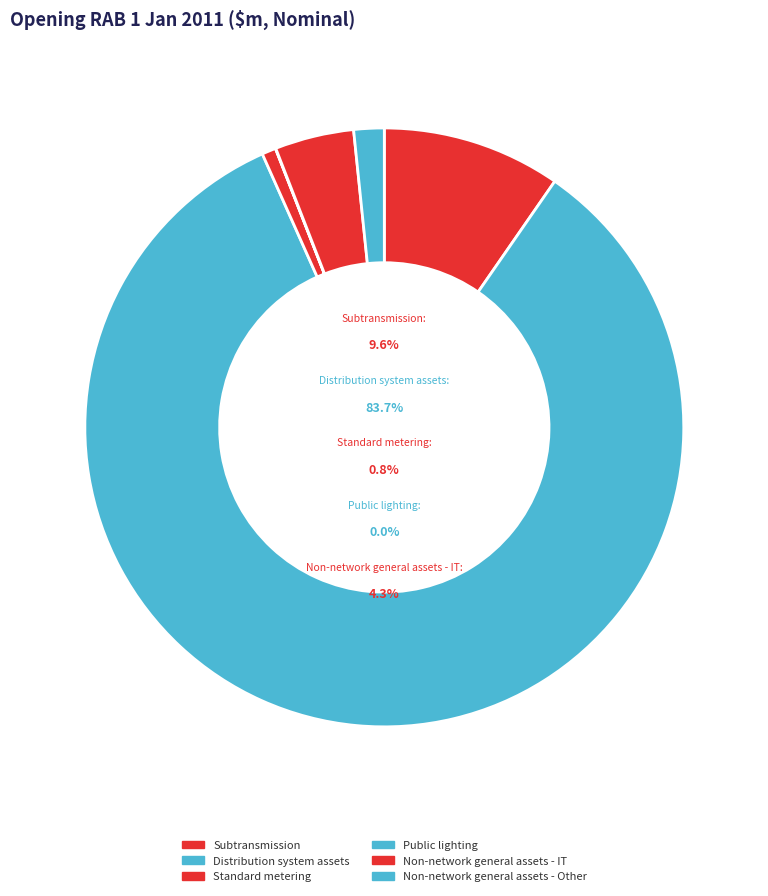

Which slice is the largest?

Distribution system assets